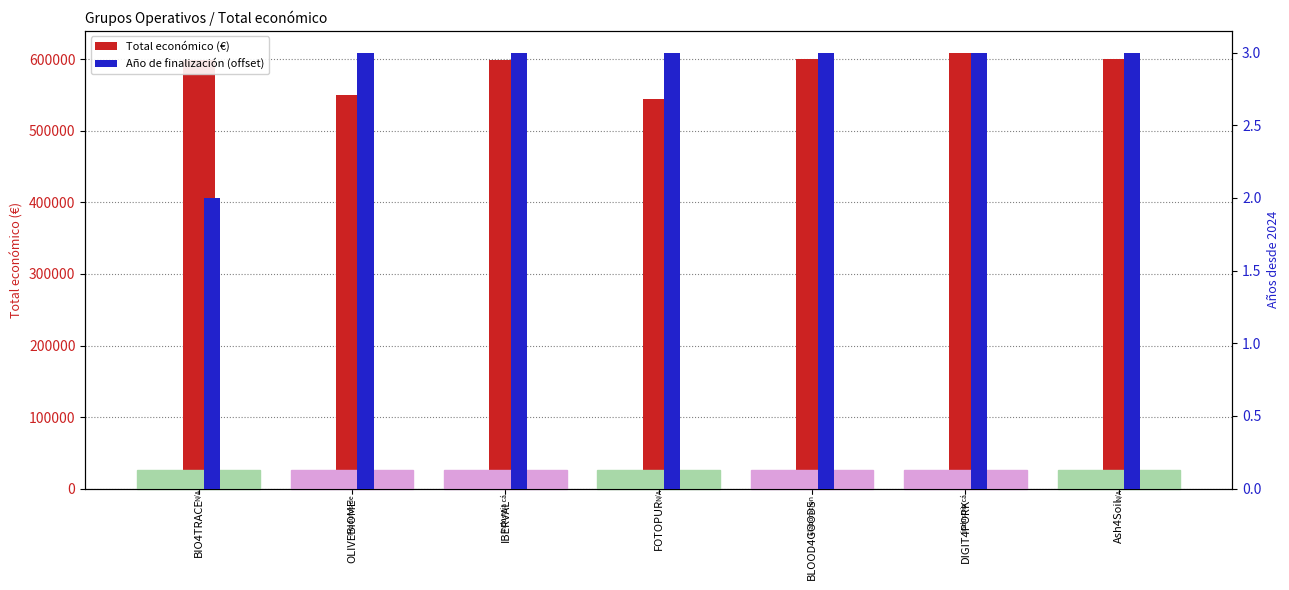

True or false: Año de finalización (offset from 2024) has a value of 3 at FOTOPUR.

True